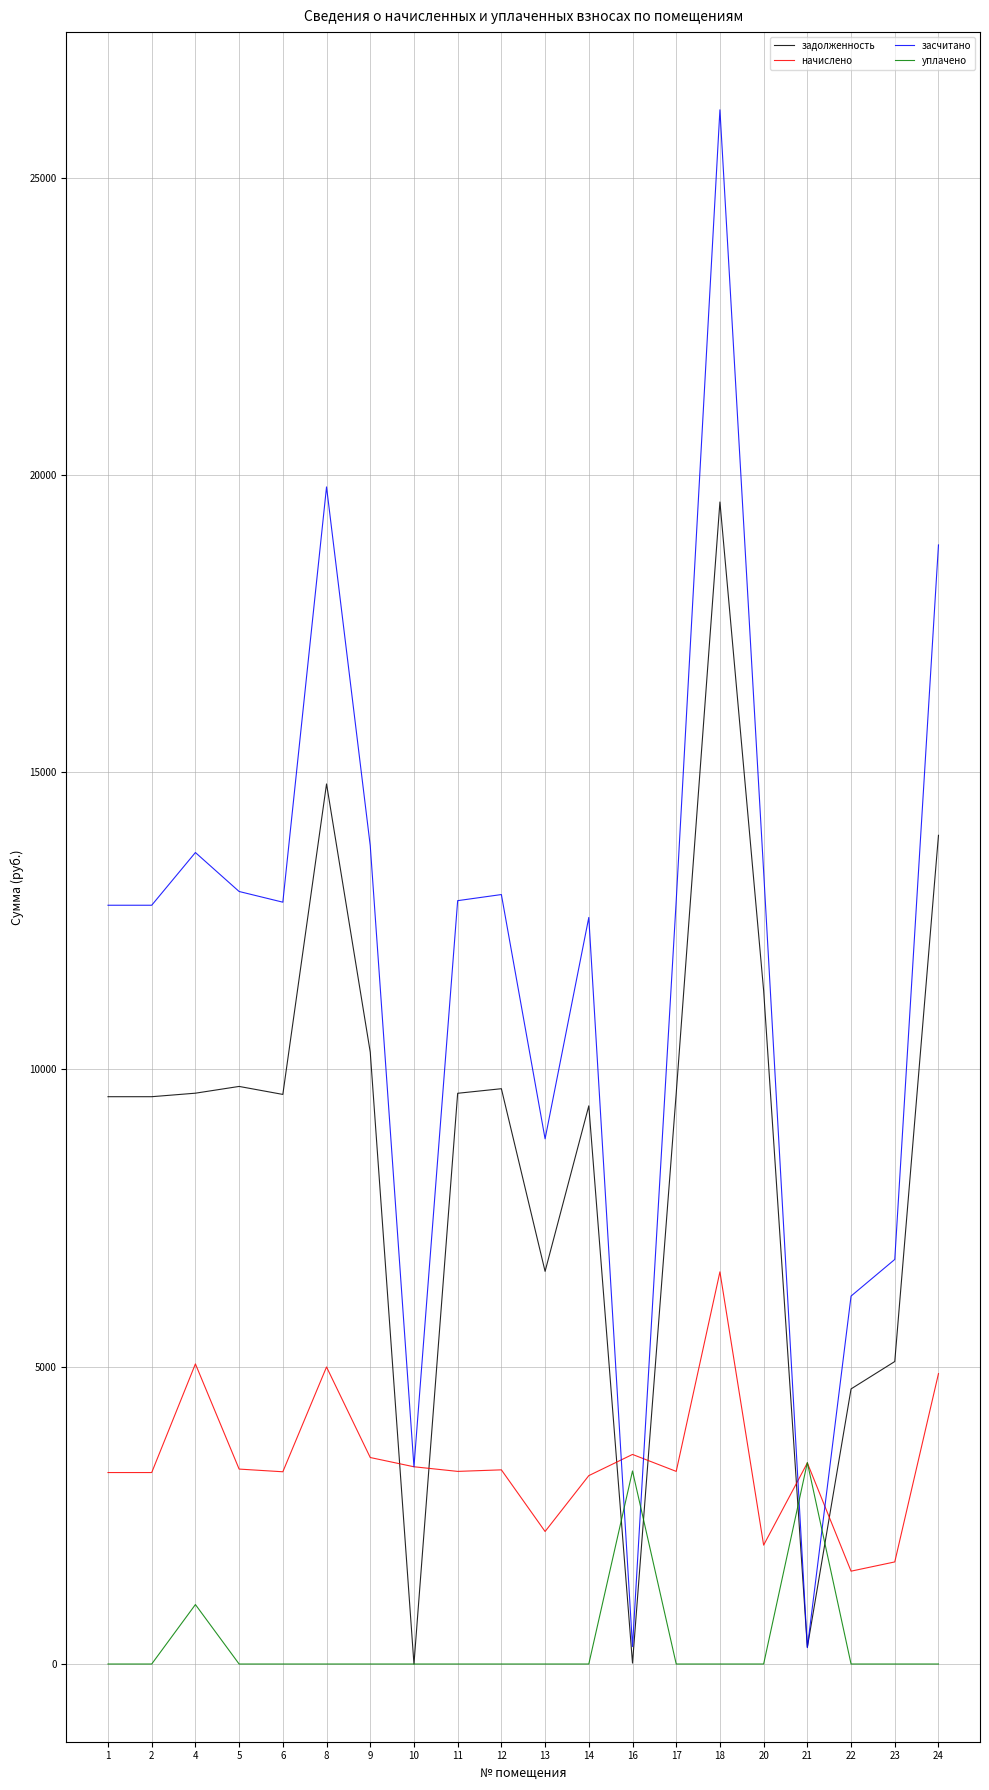

What is the difference between the second highest and second lowest values in the задолженность series?

14787.7